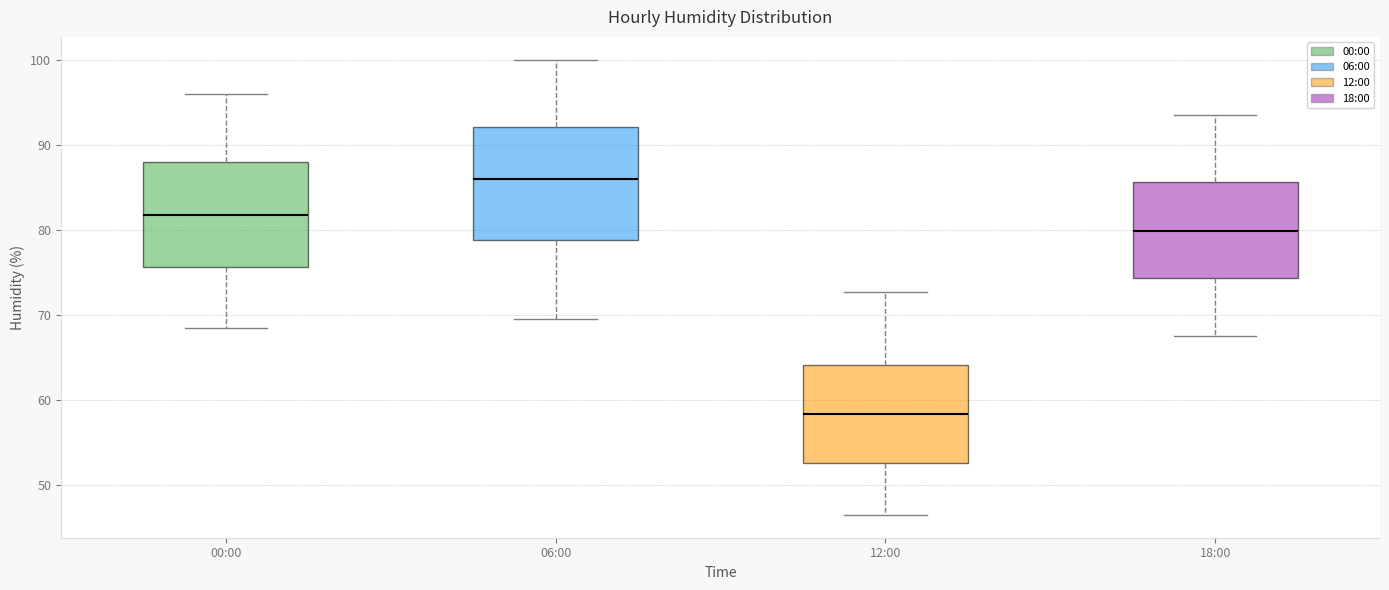

Reading left to right, read every box against the y-axis: the position of its median line, the range the box covers, and the ends of its whiskers. The values are not printed on the chart, so give them approximately, as read against the axis.

00:00: median 82, box 76 to 88, whiskers 69 to 96
06:00: median 86, box 79 to 92, whiskers 70 to 100
12:00: median 58, box 53 to 64, whiskers 47 to 73
18:00: median 80, box 74 to 86, whiskers 68 to 94